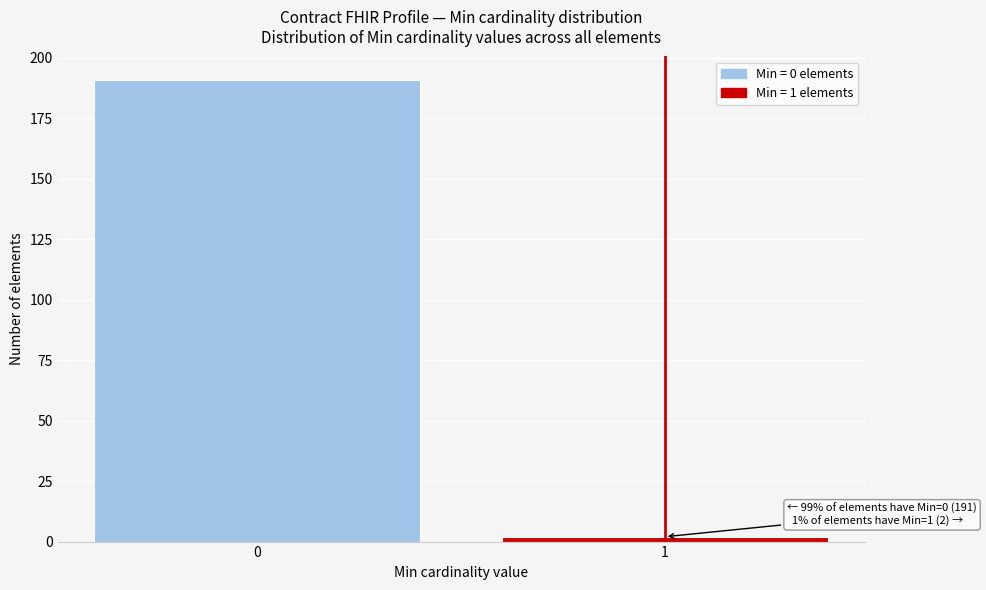

Reading left to right, list all the values displayed in this chart.

191	2